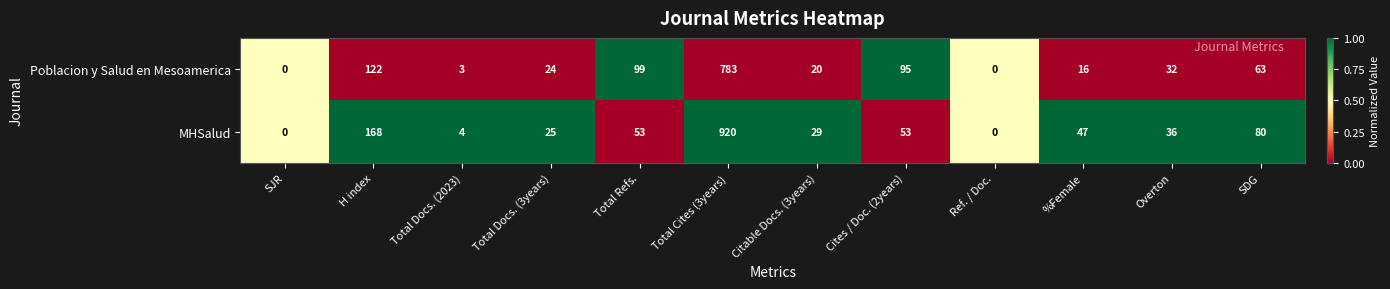

What is the difference between the second highest and minimum values in the Poblacion y Salud en Mesoamerica series?

122